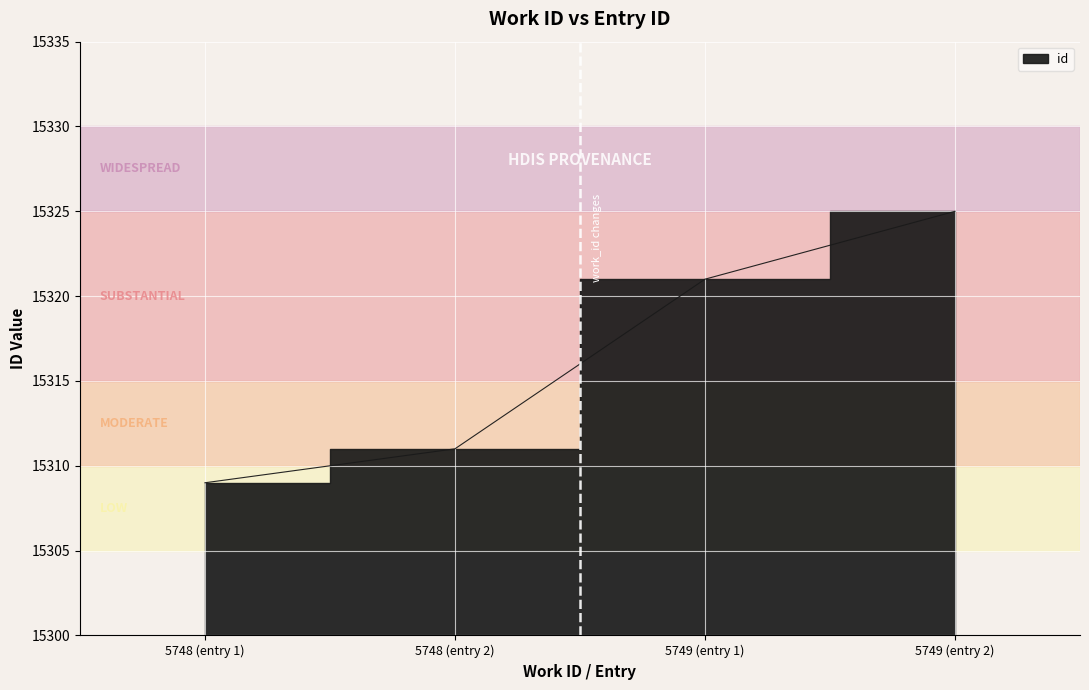

What value does the data have at 5748 (entry 1), to the nearest 5?

15310